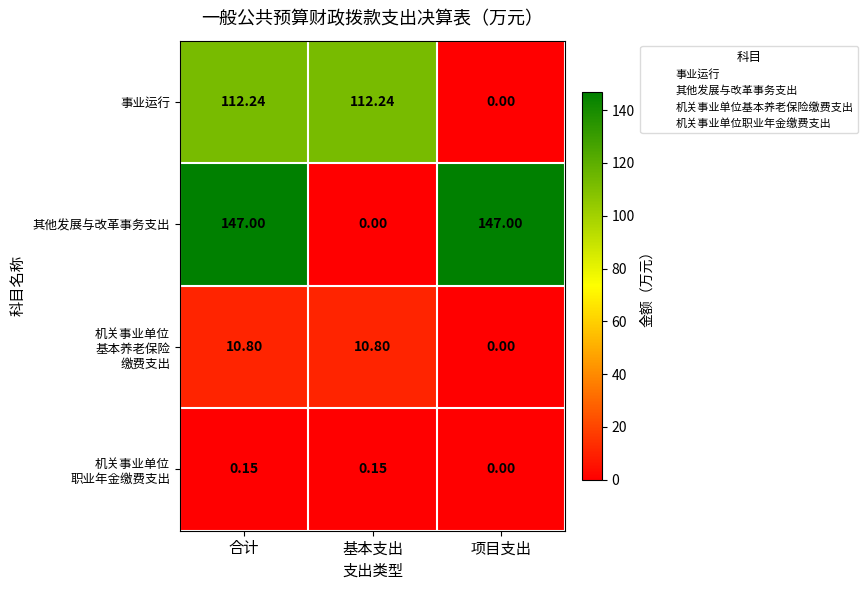

Which series has the largest range (max minus min)?

其他发展与改革事务支出